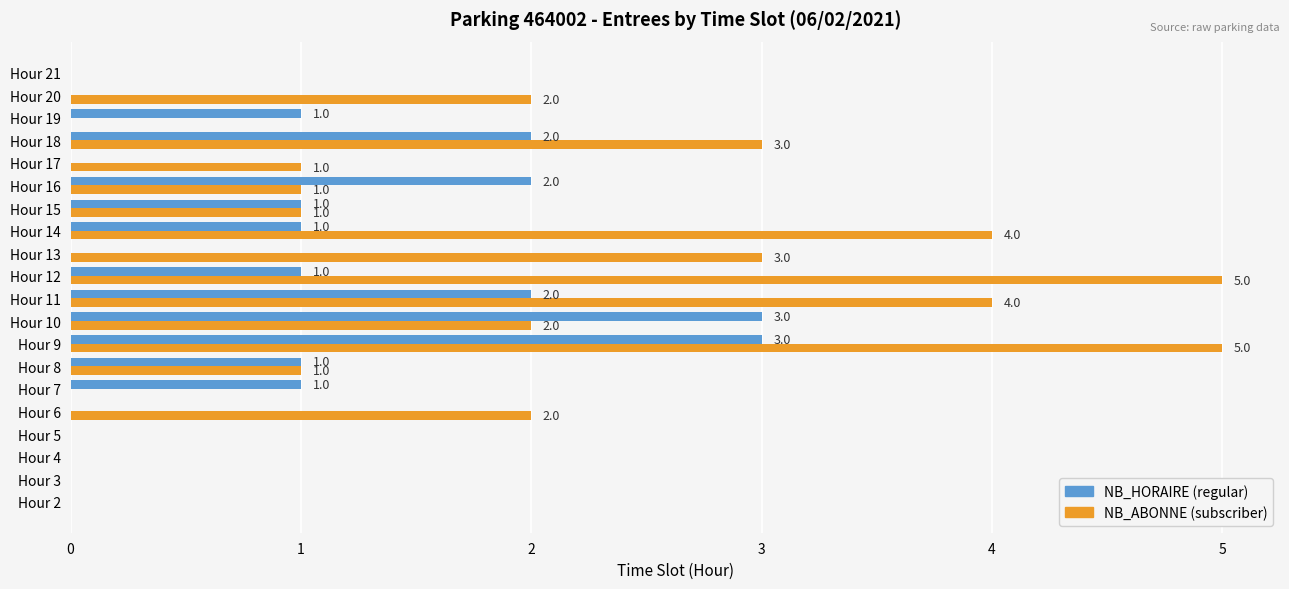

At which category is the sum across all series the highest?

Hour 9